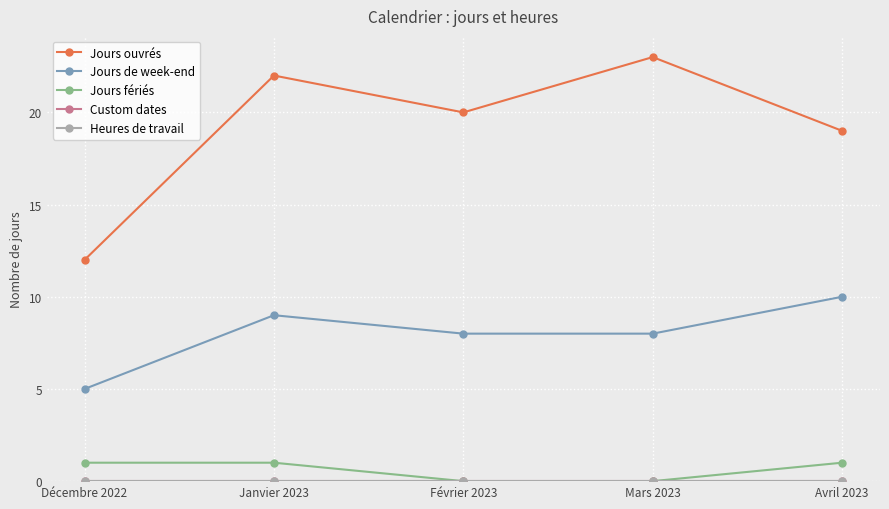

How many interior local valleys does the Jours ouvrés series have?

1